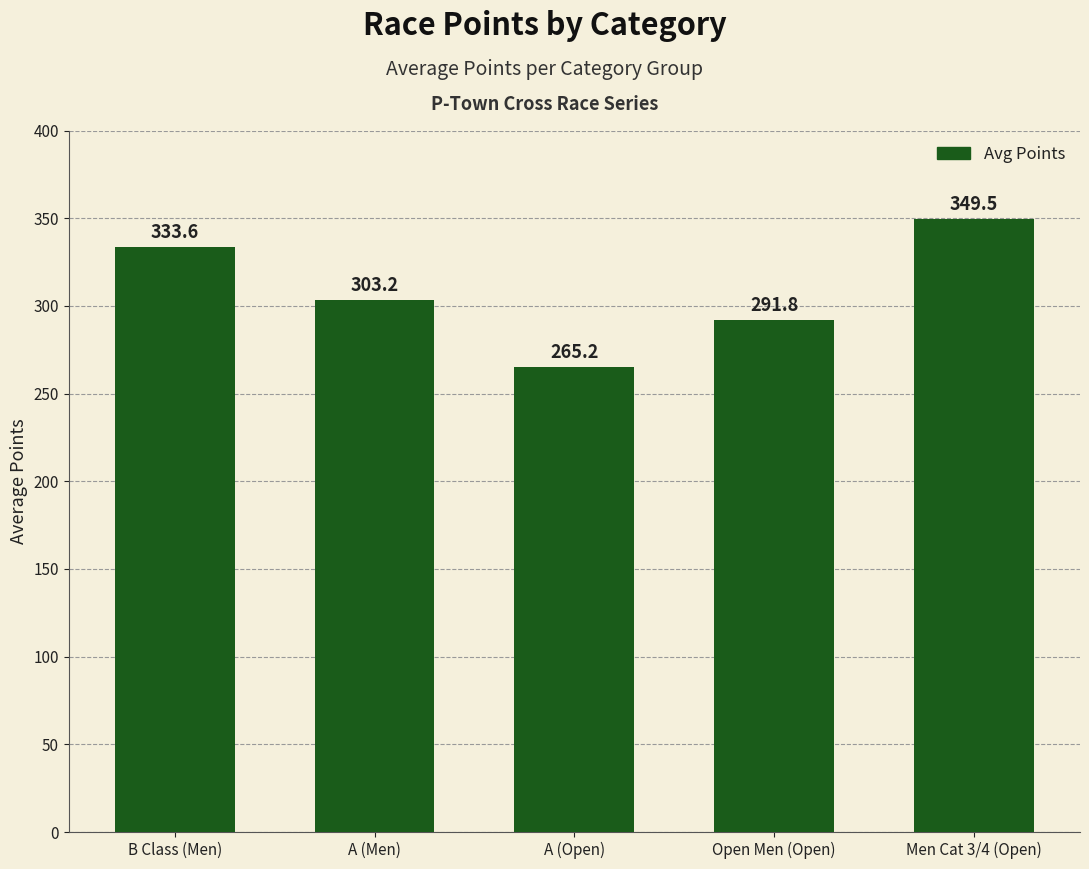

At which label does the data first exceed 303?

B Class (Men)